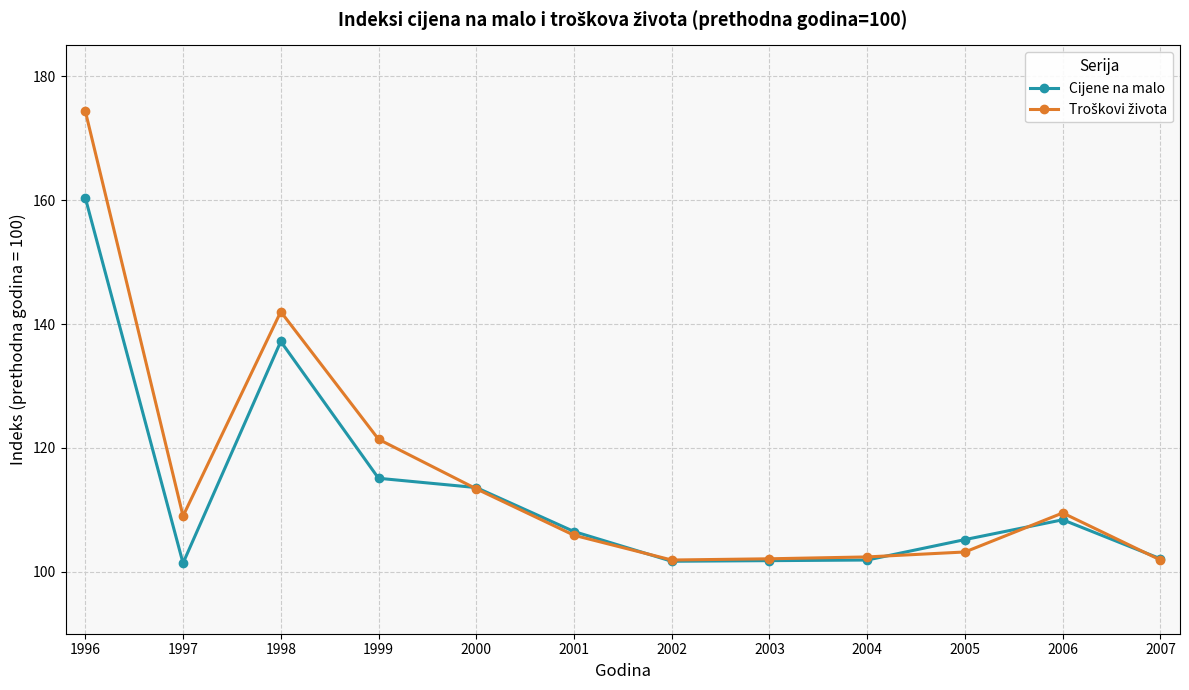

True or false: Cijene na malo has a value of 63.8 at 2003.

False